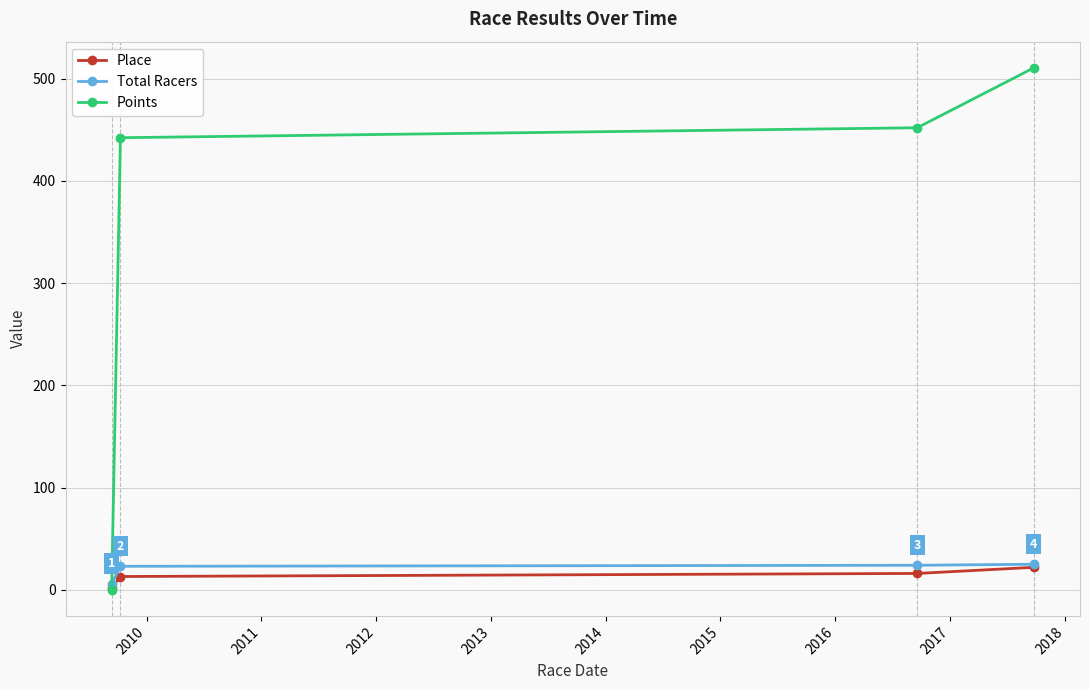

Which series has the widest spread of values?

Points